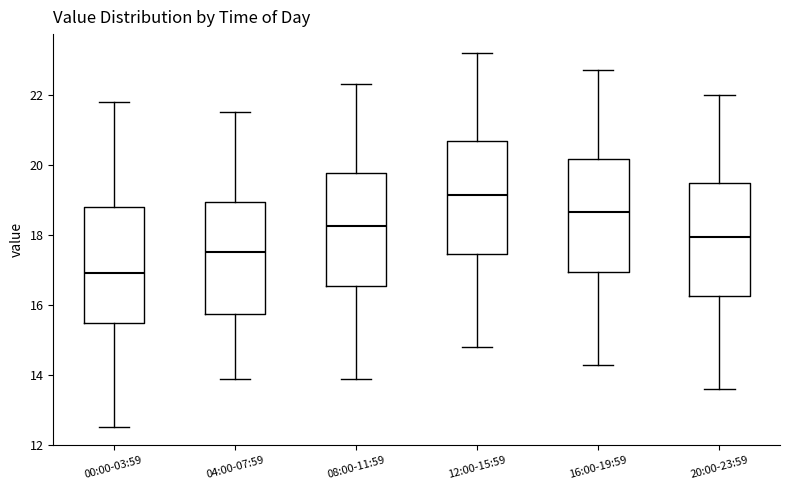

Which box's median line is the highest?

12:00-15:59